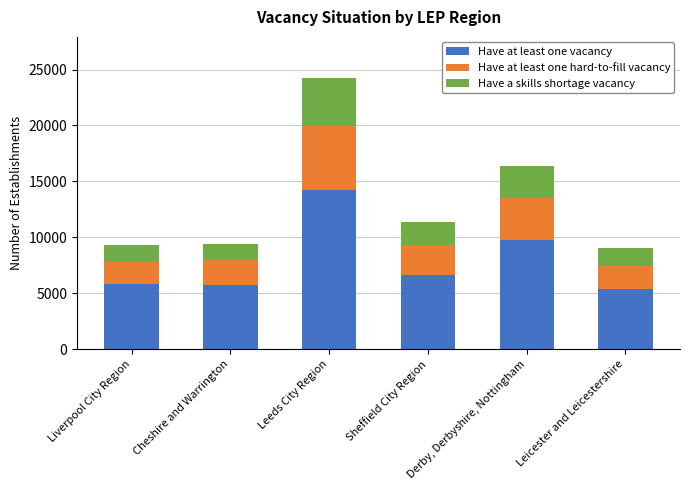

What is the total value across all series at Sheffield City Region?

11336